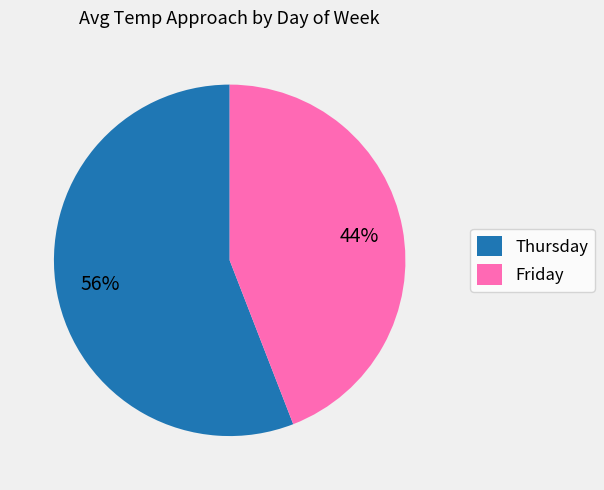

To the nearest percent, what is the average slice percentage?

50%